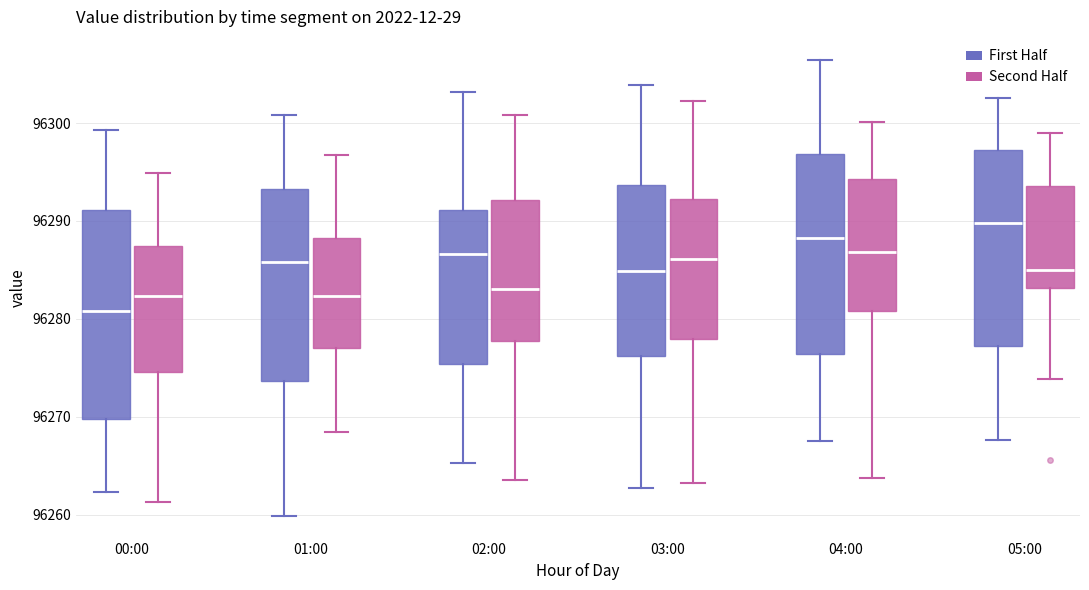

Where is the upper edge of the box for 04:00 (Second Half) on the y-axis? The values are not printed on the chart, so give them approximately, as read against the axis.

96294